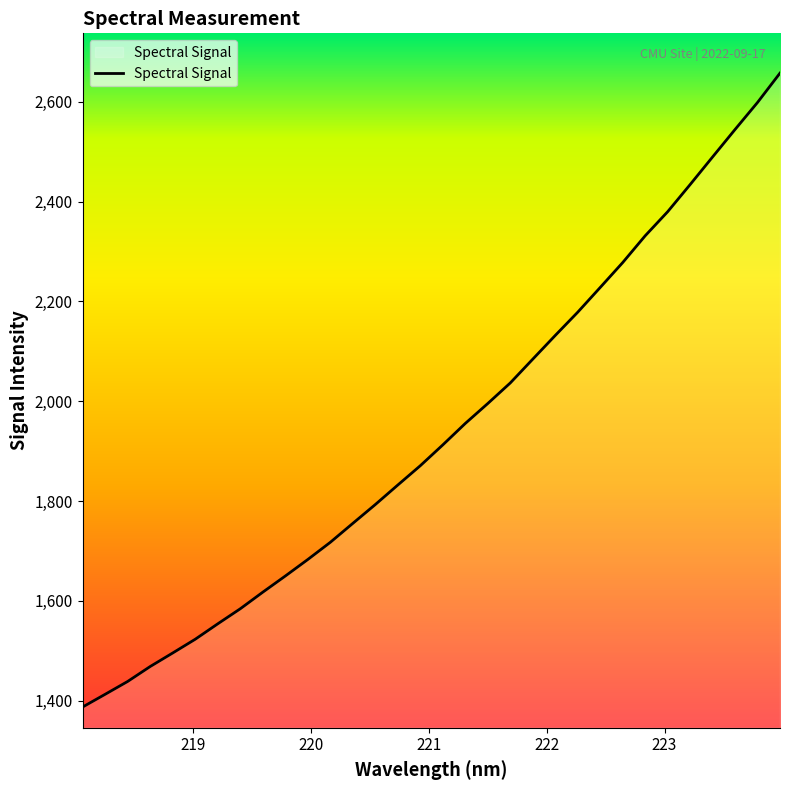

What is the smallest value displayed?

1387.1